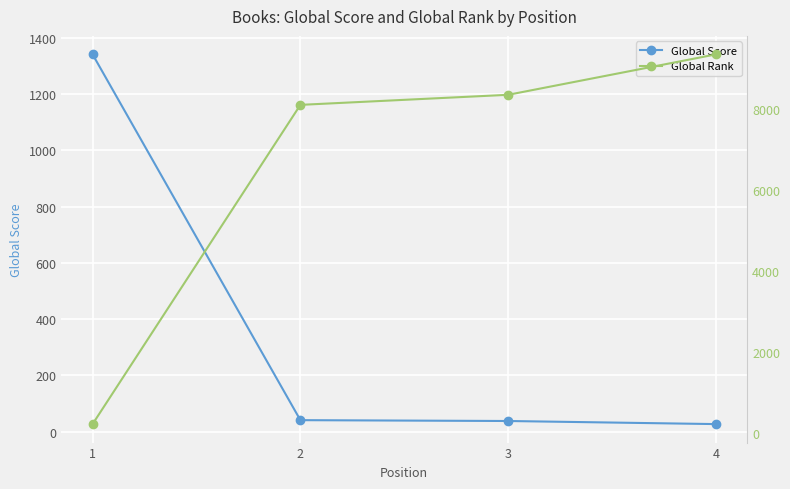

What is the sum of the Global Score values at 4 and 1?

1368